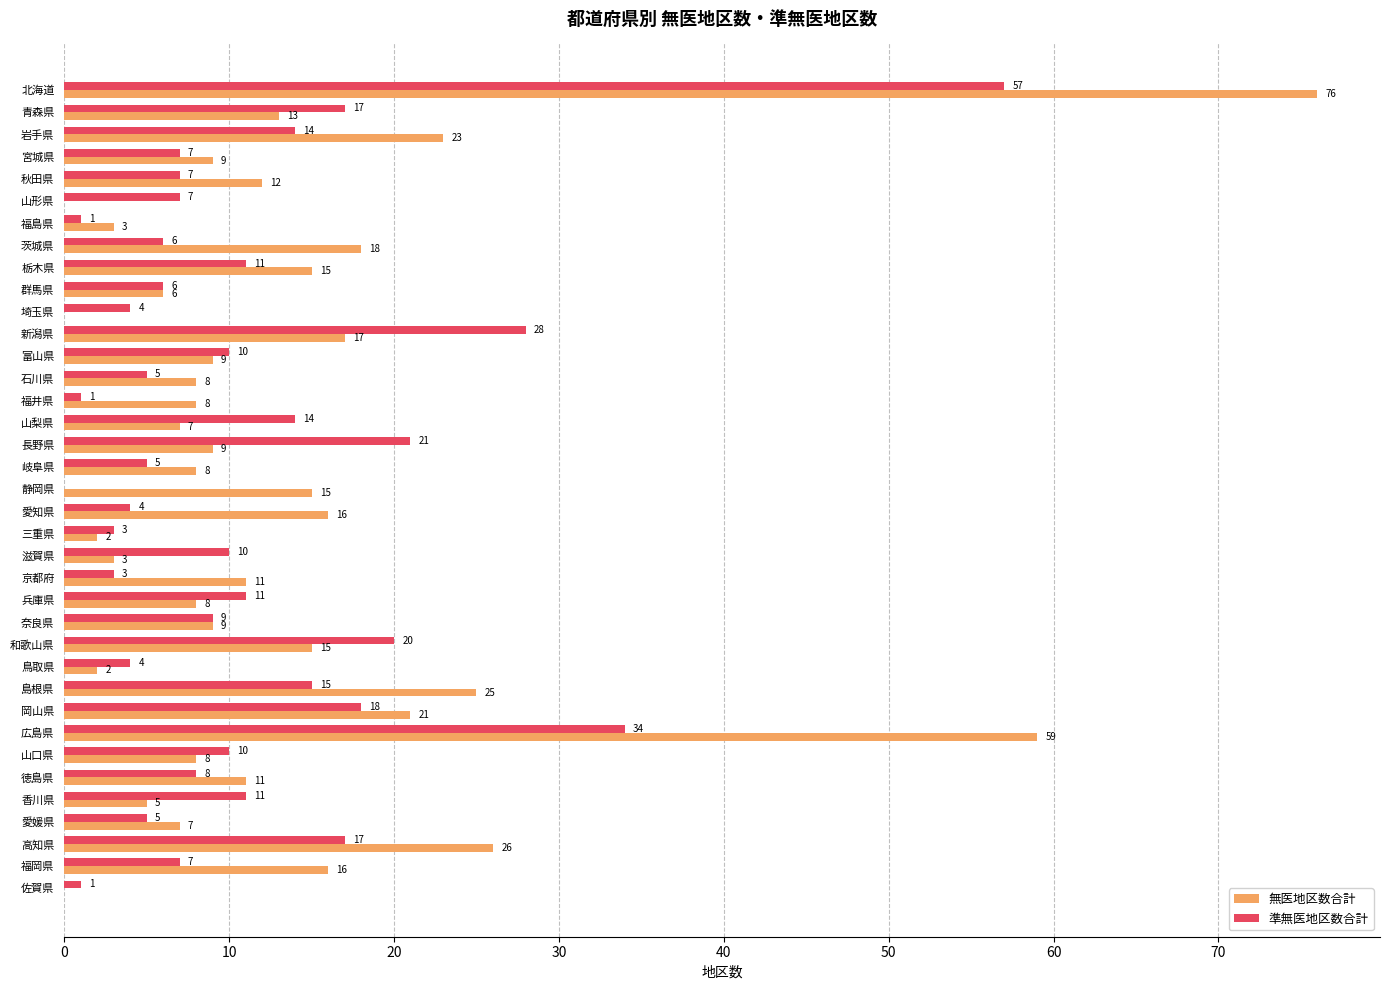

Is the value of 準無医地区数合計 at 広島県 greater than the value of 無医地区数合計 at 広島県?

No